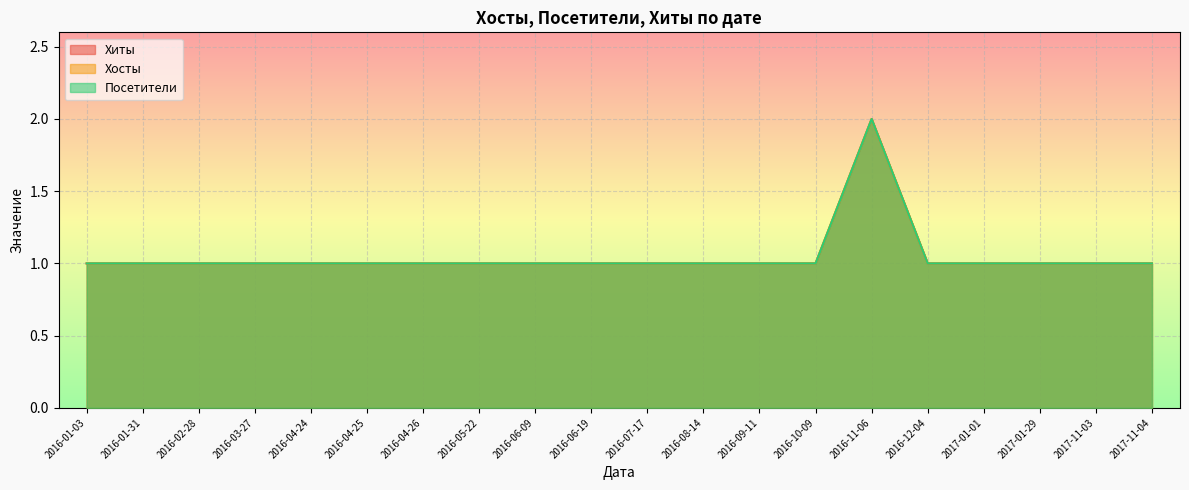

Rank the categories by Хосты value from highest to lowest.

2016-11-06, 2016-01-03, 2016-01-31, 2016-02-28, 2016-03-27, 2016-04-24, 2016-04-25, 2016-04-26, 2016-05-22, 2016-06-09, 2016-06-19, 2016-07-17, 2016-08-14, 2016-09-11, 2016-10-09, 2016-12-04, 2017-01-01, 2017-01-29, 2017-11-03, 2017-11-04